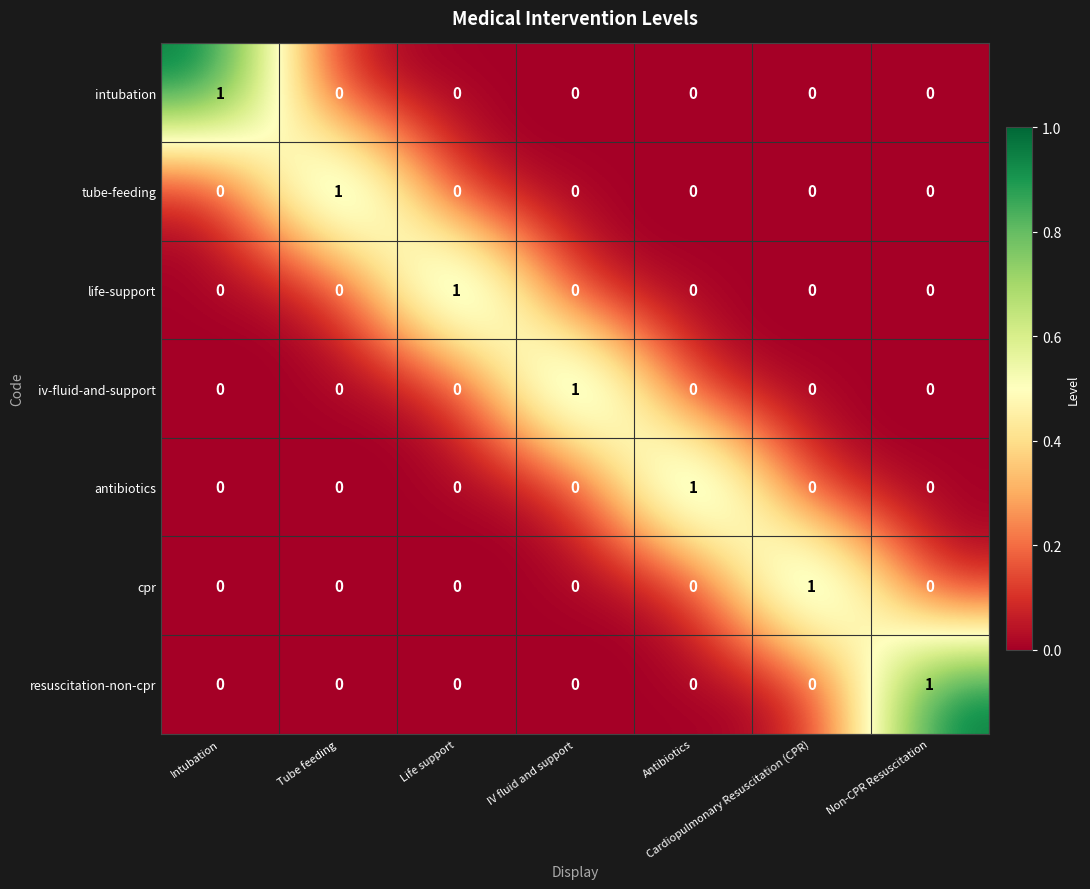

Is the value of tube-feeding at Tube feeding greater than the value of iv-fluid-and-support at Tube feeding?

Yes